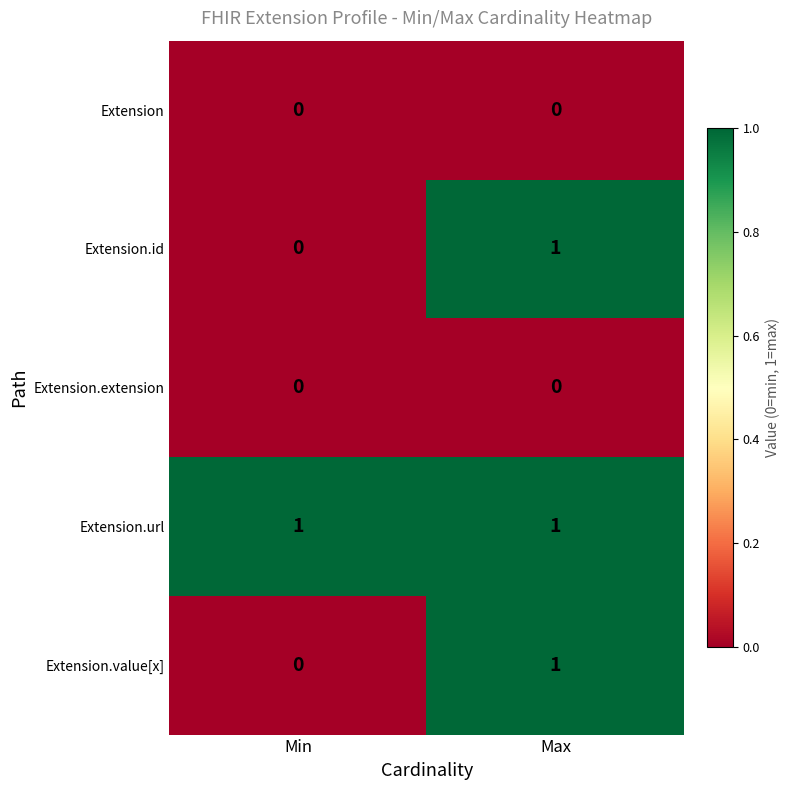

List the labels in order of Extension.value[x] value, smallest first.

Min, Max